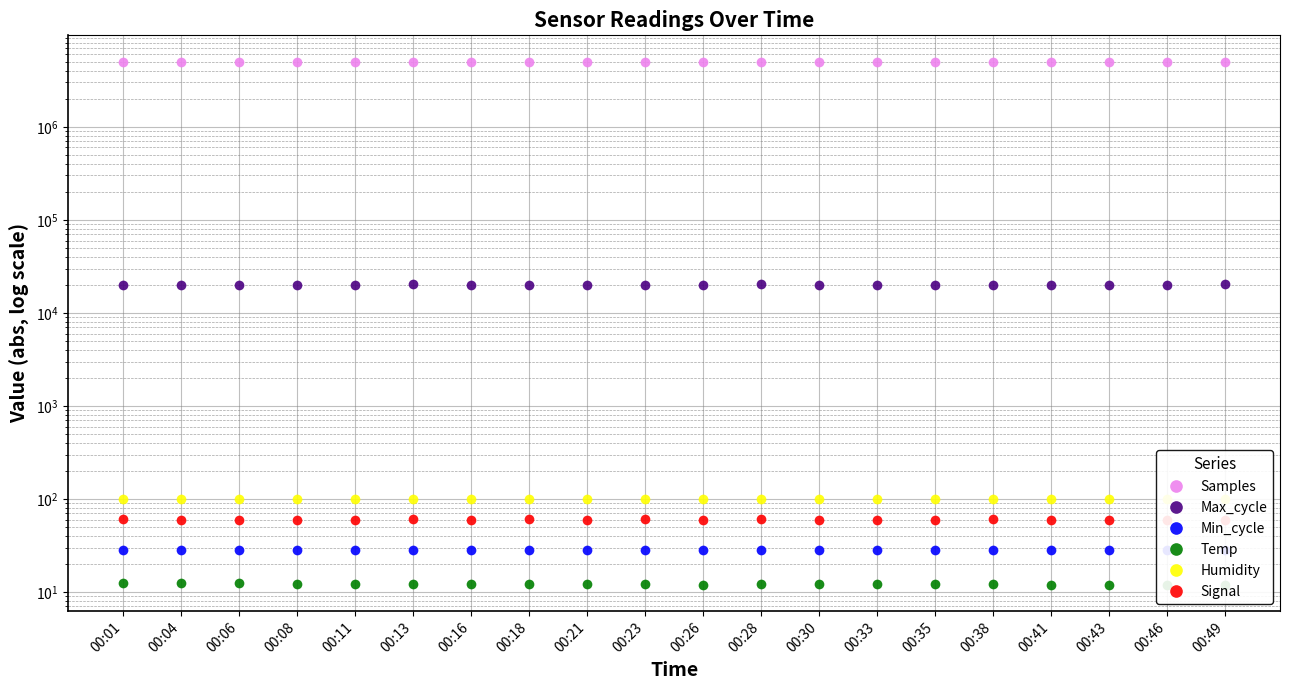

At which label does Max_cycle first exceed 20040?

00:13